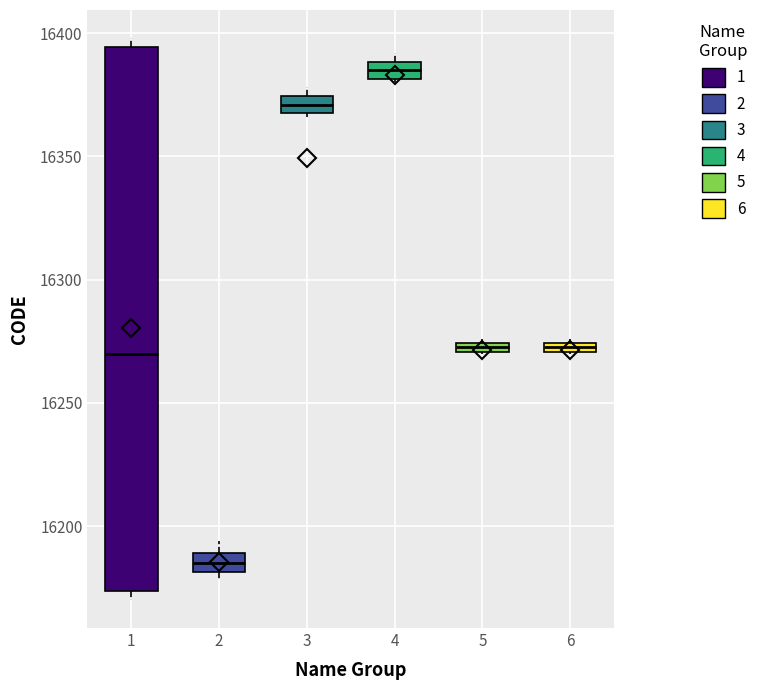

Which box has the highest median line?

4